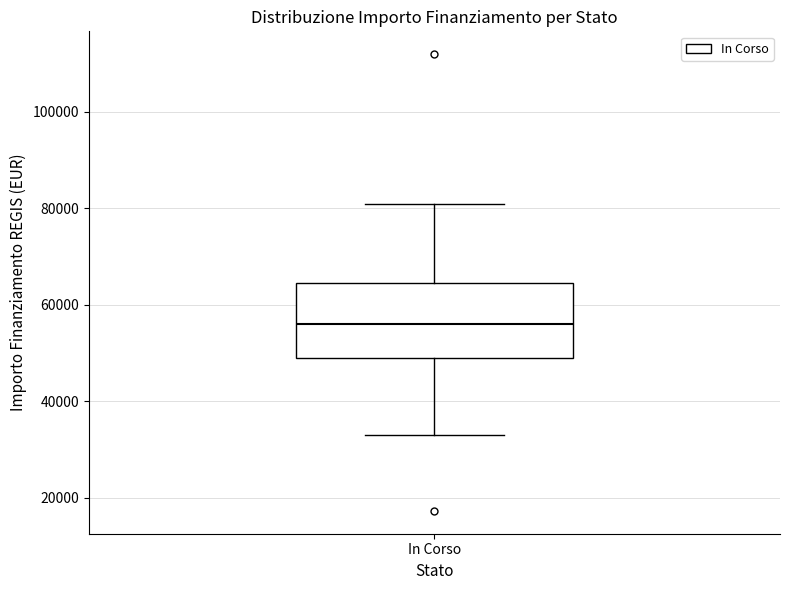

Transcribe this box plot: give where the median line is, the range the box spans, and where the two whiskers end, as read against the y-axis. The values are not printed on the chart, so give them approximately, as read against the axis.

median 56000, box 50000 to 64000, whiskers 32000 to 80000